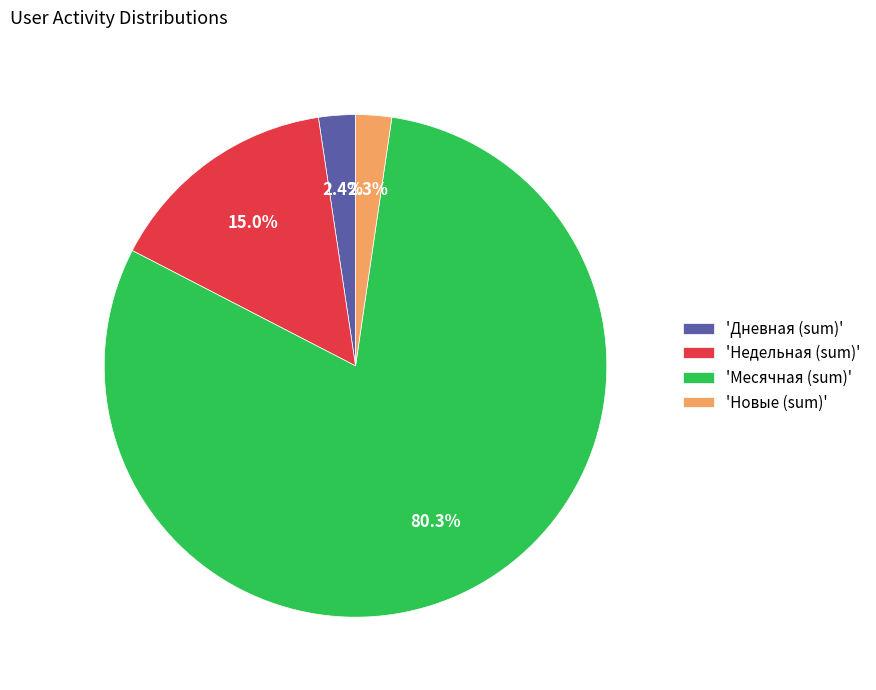

Does 'Месячная (sum)' represent more than half of the total?

Yes